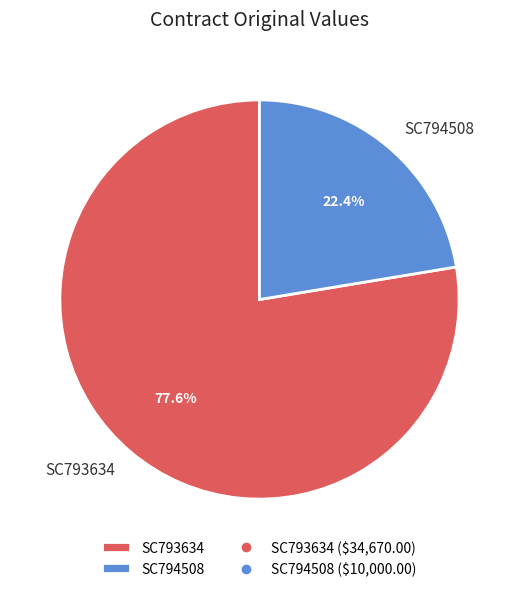

Count the number of slices in the pie.

2